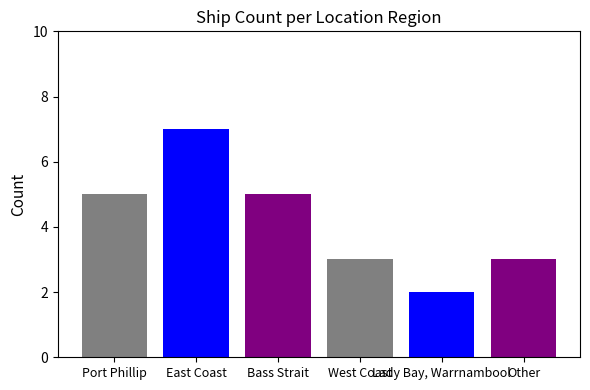

Reading left to right, transcribe all the data shown in this chart.

5	7	5	3	2	3